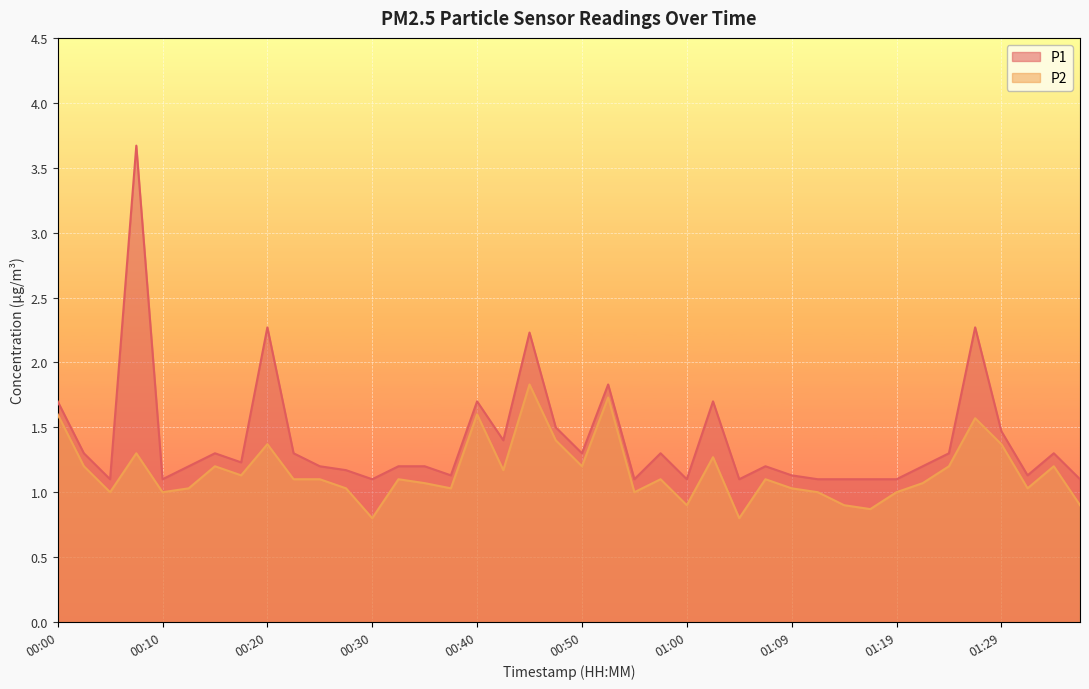

How many lines are shown in the chart?

2